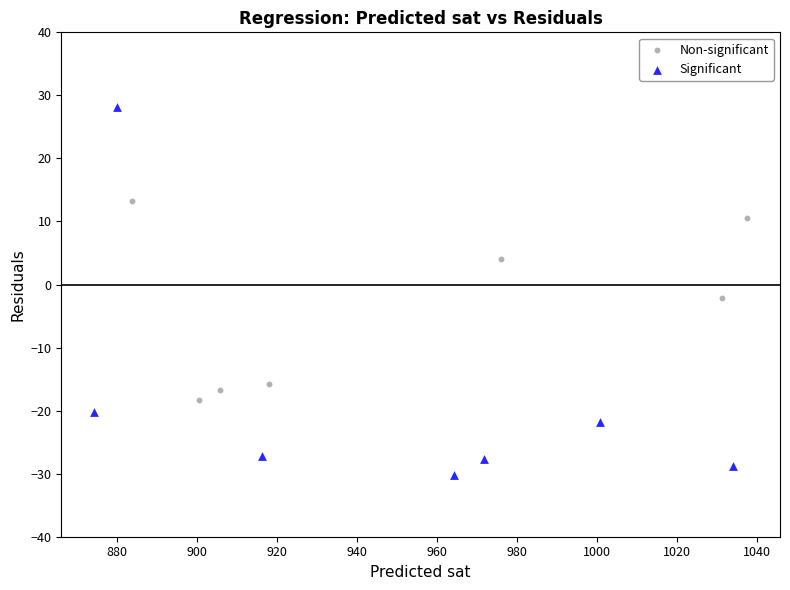

What are all the series names shown in the legend?

Non-significant, Significant